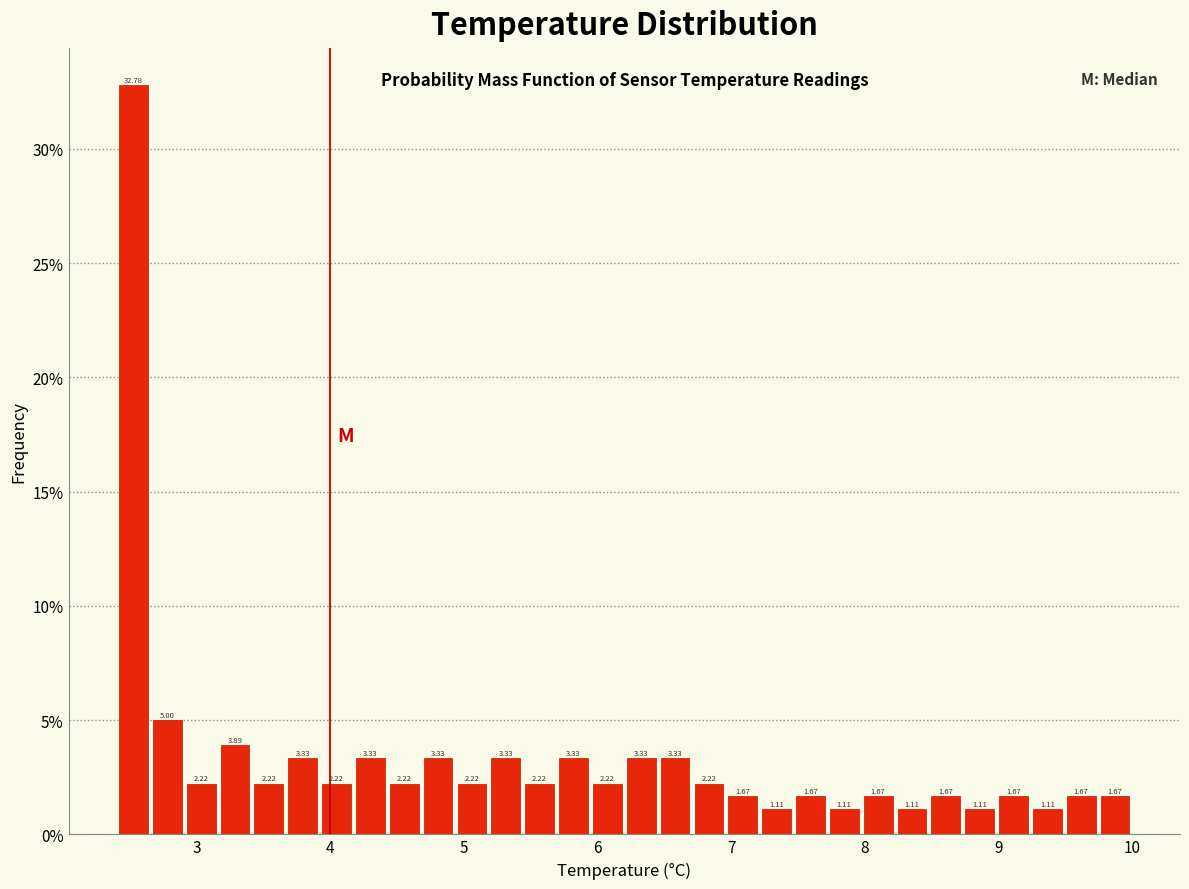

Around what value on the x-axis is the tallest bar? Give the approximate position of its centre, as read against the axis.

2.5